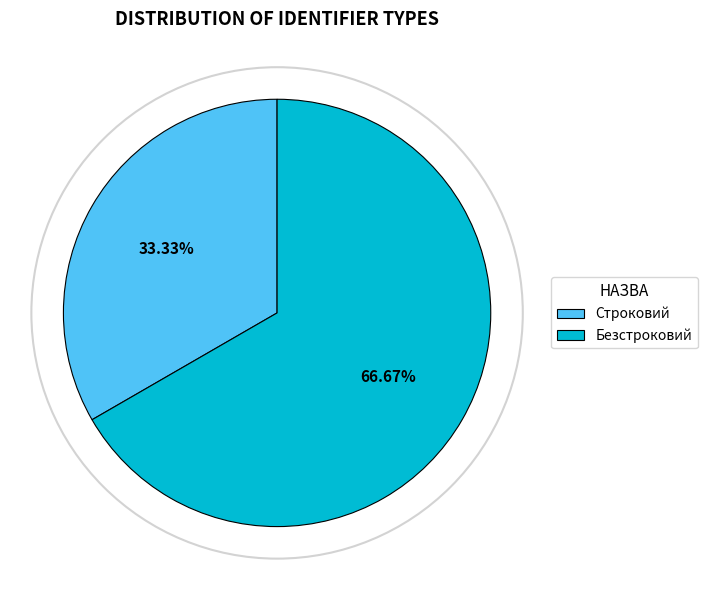

How many segments does this pie chart have?

2